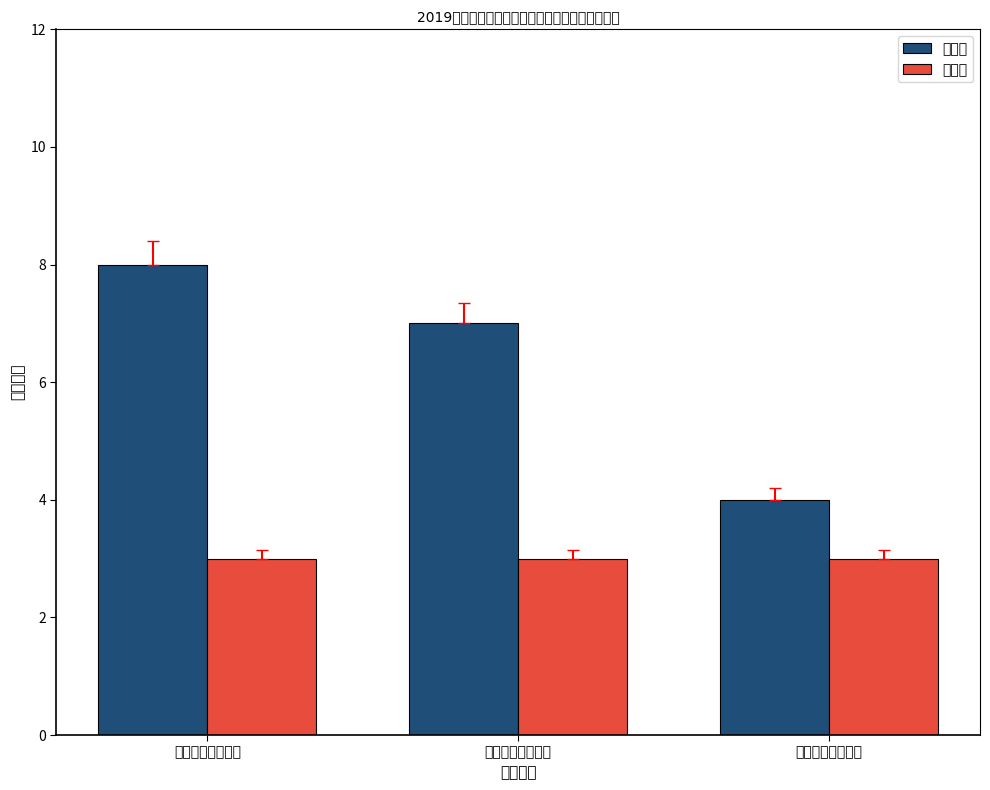

Reading left to right, transcribe all the data shown in this chart.

朱心刚: 持续推进体系建设=8	加快审批优化升级=7	不断压实主体责任=4
张琴花: 持续推进体系建设=3	加快审批优化升级=3	不断压实主体责任=3